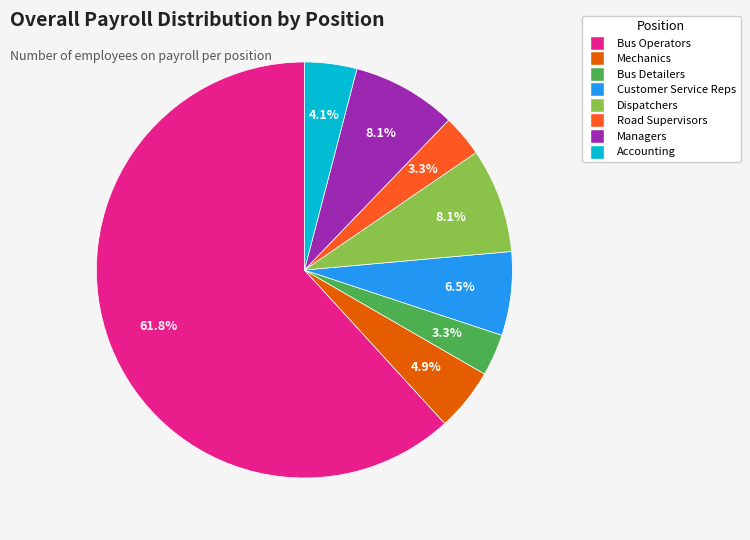

Which slice is the largest?

Bus Operators